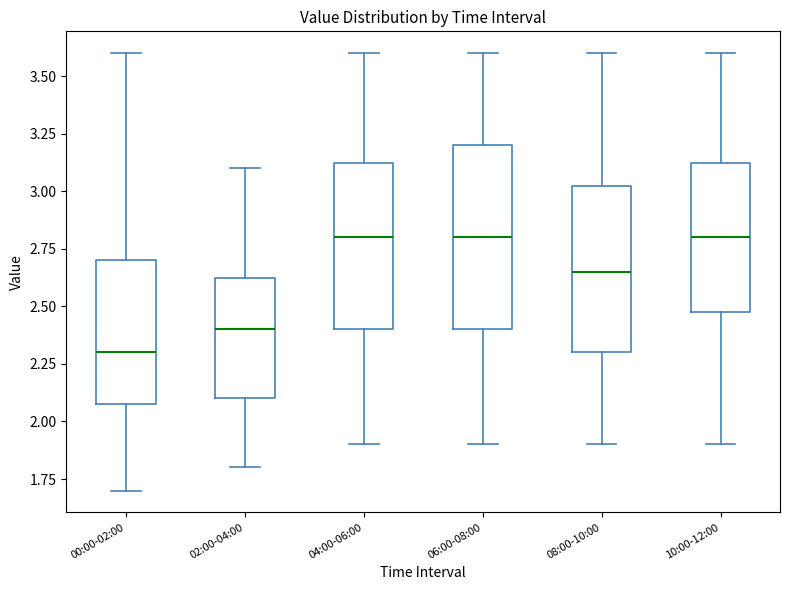

Comparing the boxes themselves (not the whiskers), which one is the tallest?

06:00-08:00